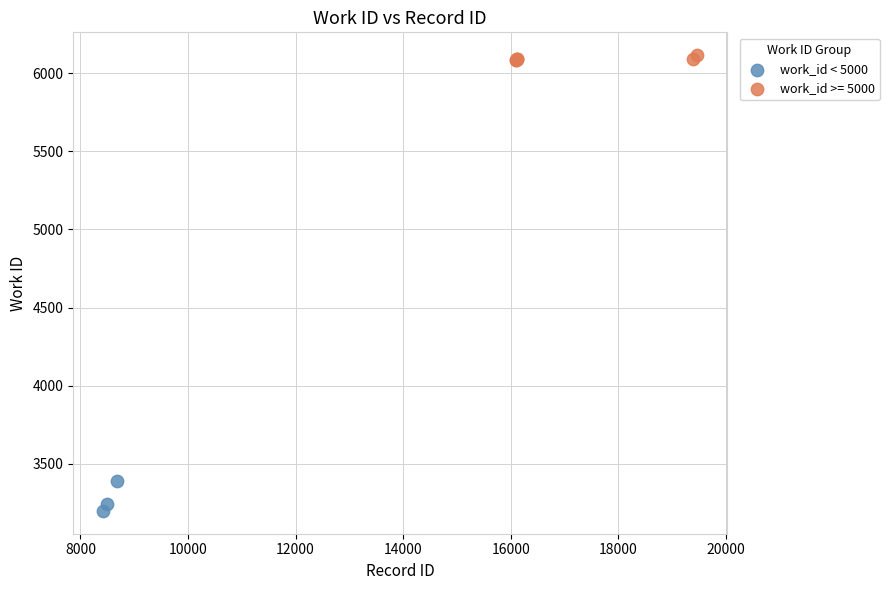

Which series contains the lowest Y value?

work_id < 5000